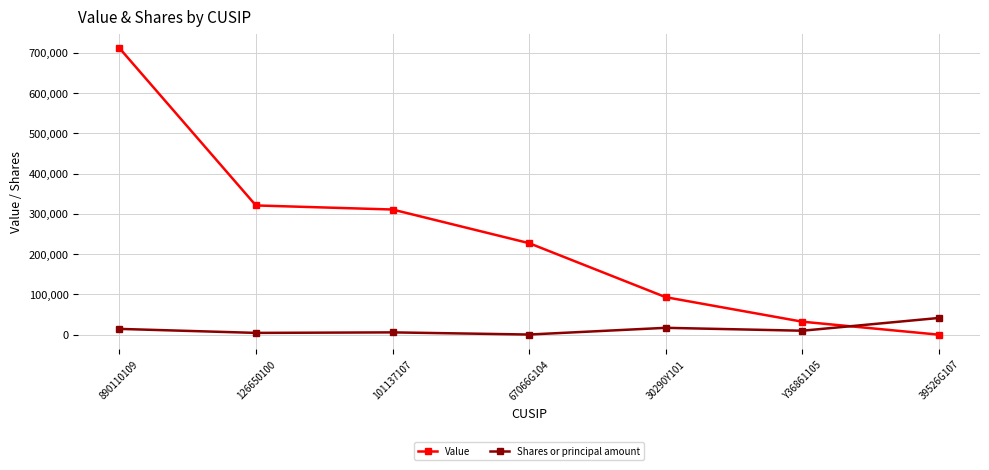

How many data points in Shares or principal amount are less than 10000?

3